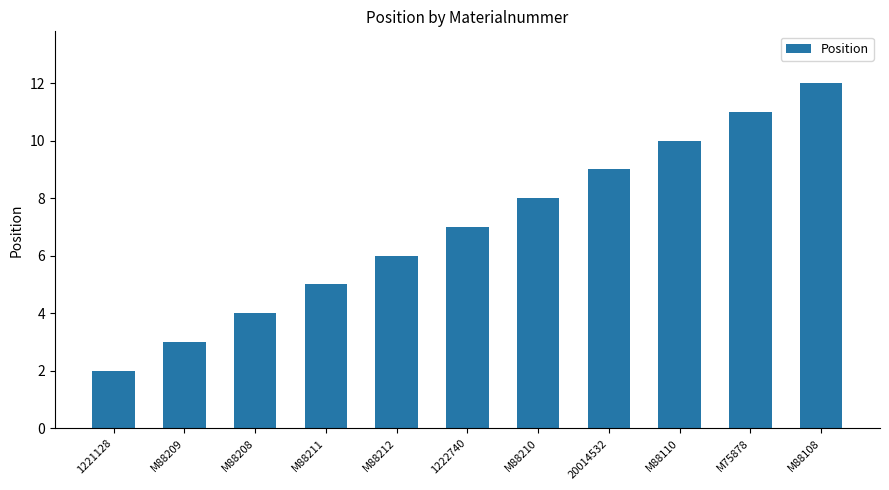

Count the number of data series in this chart.

1